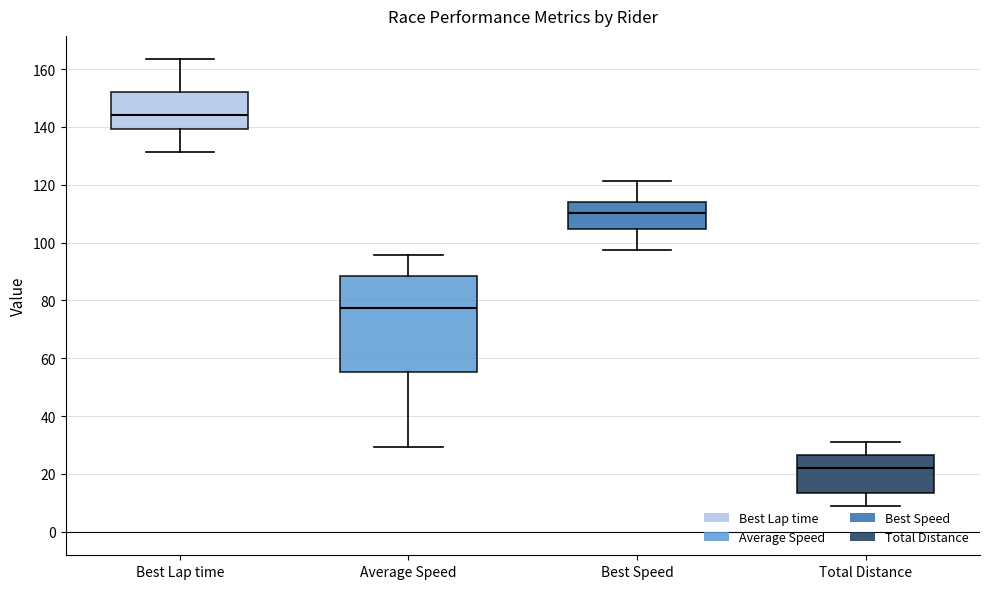

Where does the upper whisker of the box for Average Speed end on the y-axis? The values are not printed on the chart, so give them approximately, as read against the axis.

96